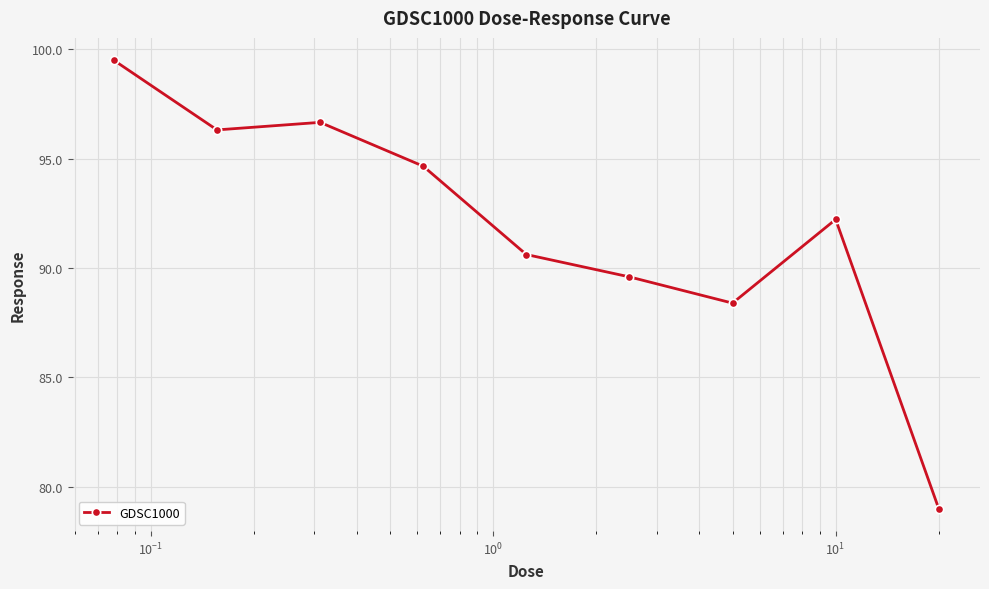

True or false: there are more than 1 points higher than both neighbors.

True